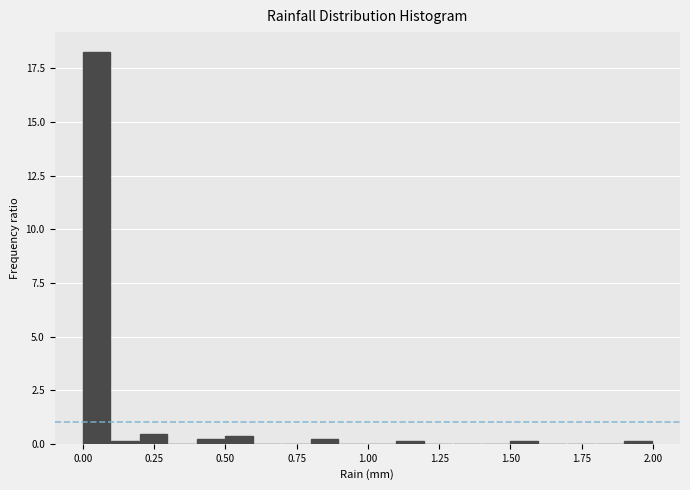

Read against the x-axis, roughly where is the centre of the tallest bar?

0.05